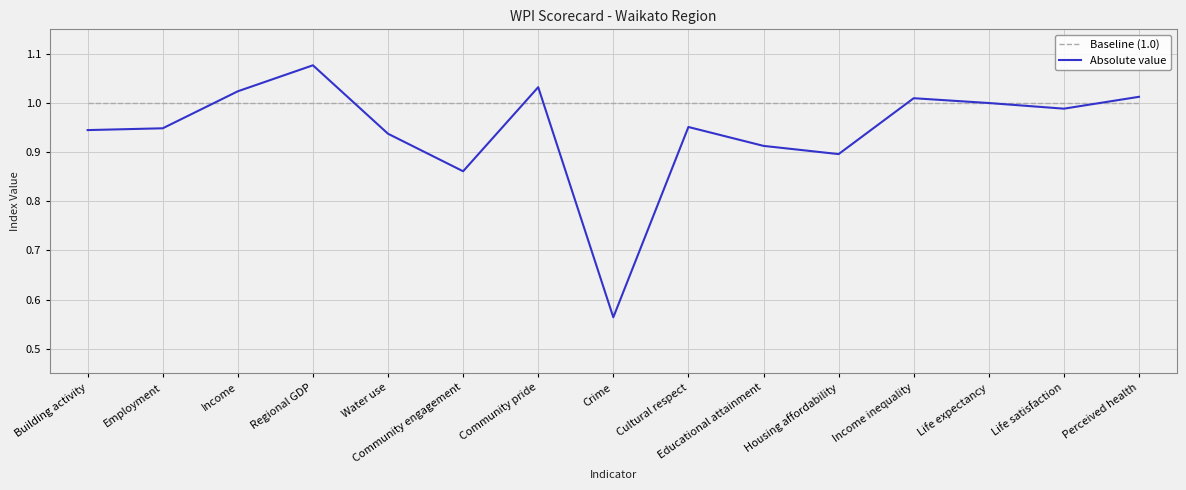

Is the value of Baseline (1.0) at Income inequality greater than the value of Absolute value at Employment?

Yes